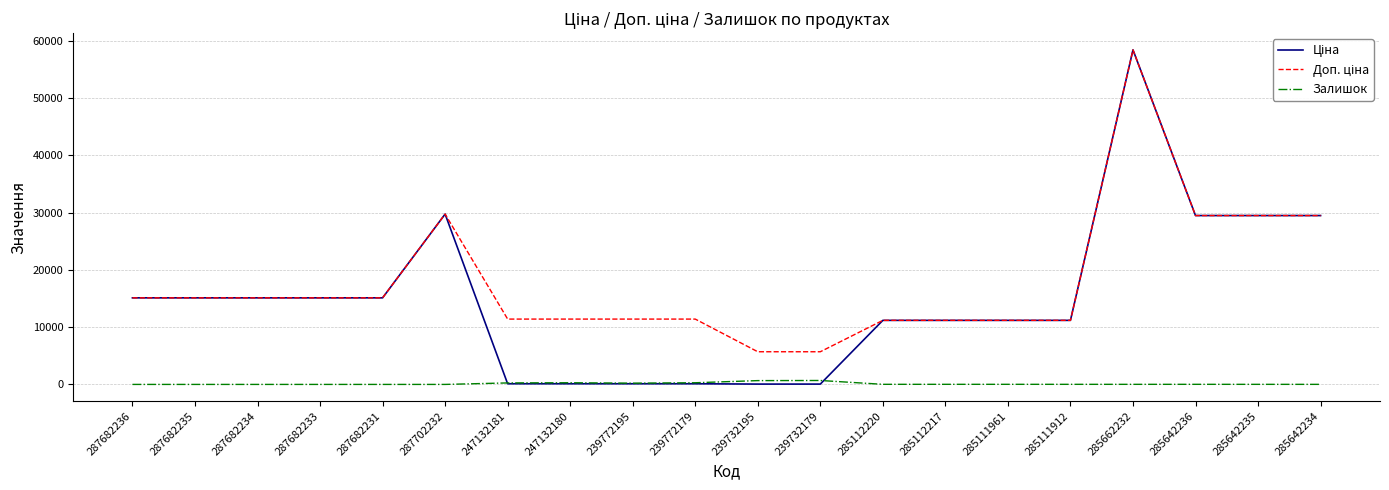

Which category has the highest value across all series?

285662232